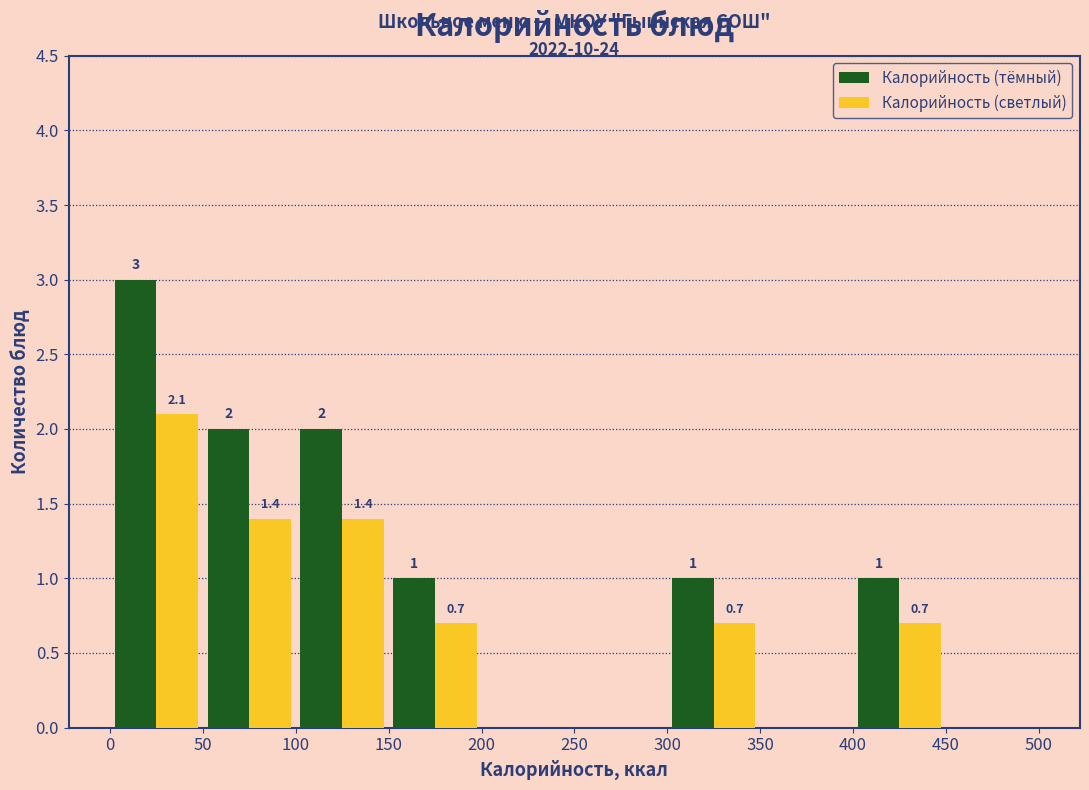

In the Калорийность (светлый) series, which range on the x-axis has the tallest bar?

0 to 50